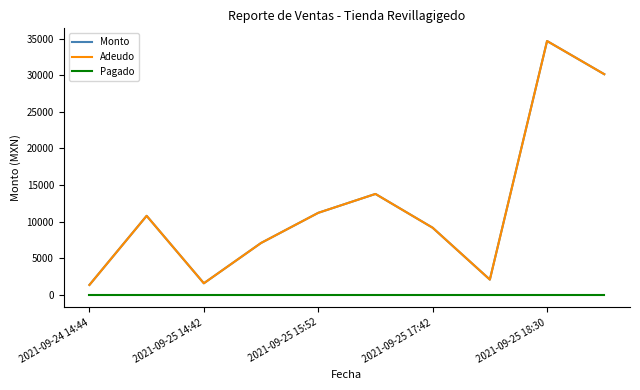

Rank the categories by Pagado value from lowest to highest.

2021-09-24 14:44, 2021-09-25 14:42, 2021-09-25 15:52, 2021-09-25 17:42, 2021-09-25 18:30, 5, 6, 7, 8, 9